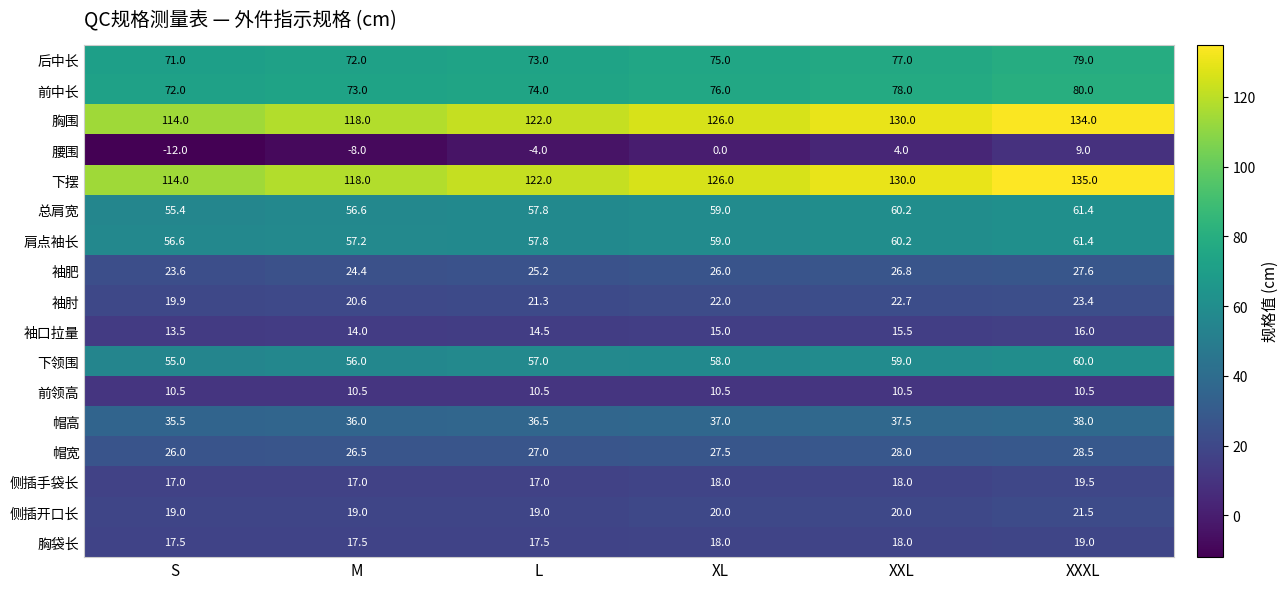

What is the maximum value shown in the chart?

135.0